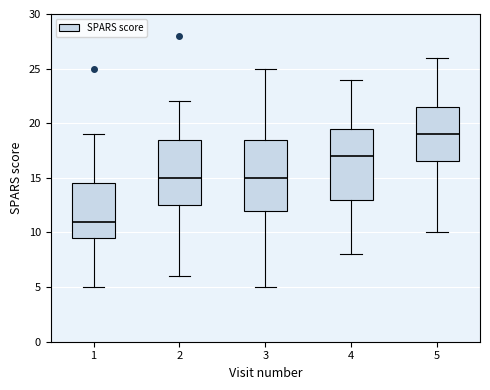

Reading left to right, read every box against the y-axis: the position of its median line, the range the box covers, and the ends of its whiskers. The values are not printed on the chart, so give them approximately, as read against the axis.

1: median 11.0, box 9.5 to 14.5, whiskers 5.0 to 19.0
2: median 15.0, box 12.5 to 18.5, whiskers 6.0 to 22.0
3: median 15.0, box 12.0 to 18.5, whiskers 5.0 to 25.0
4: median 17.0, box 13.0 to 19.5, whiskers 8.0 to 24.0
5: median 19.0, box 16.5 to 21.5, whiskers 10.0 to 26.0